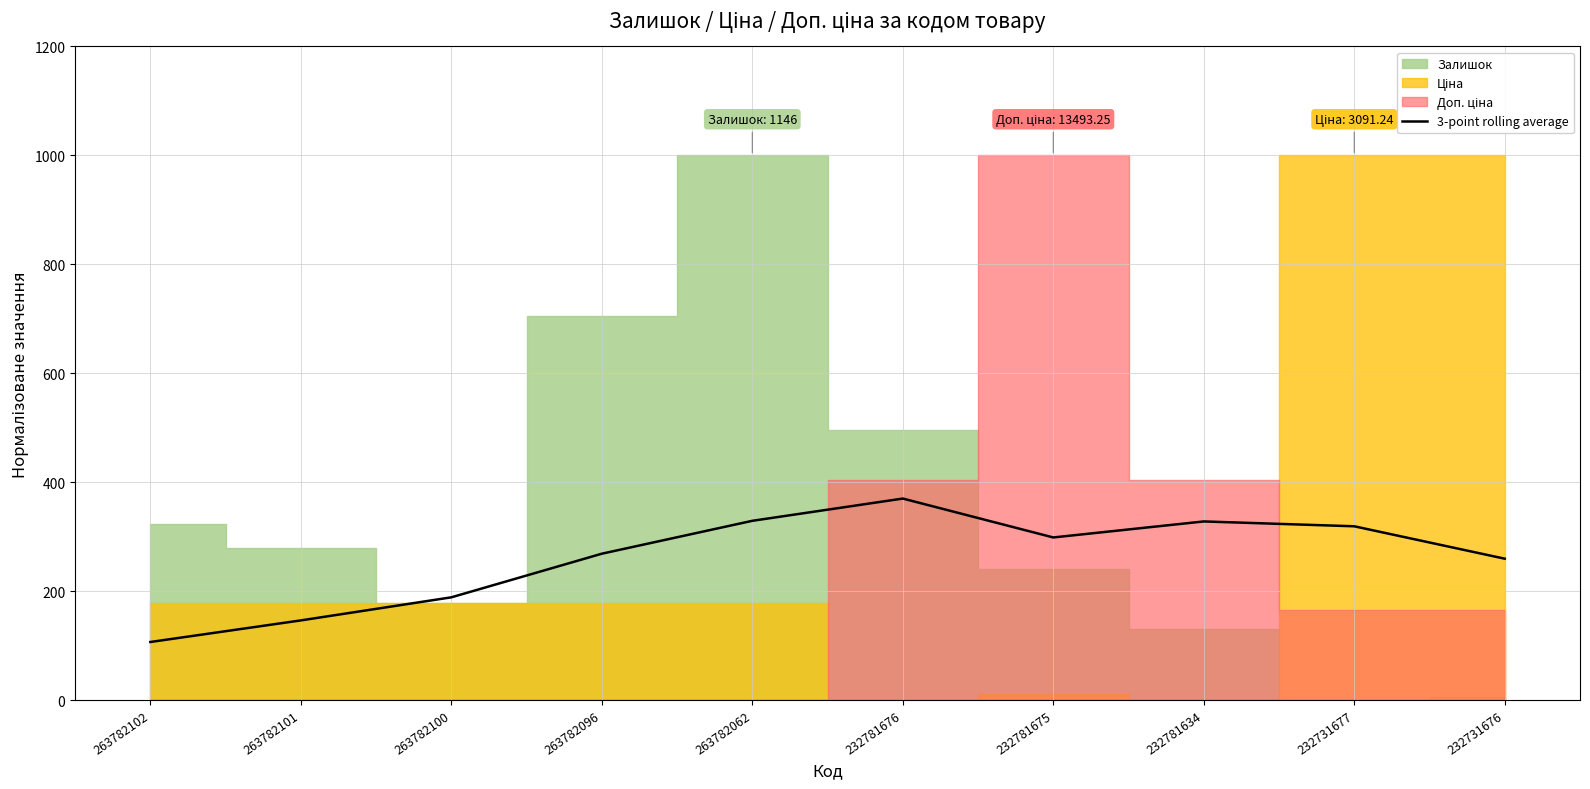

Read the value at 263782102.

106.5